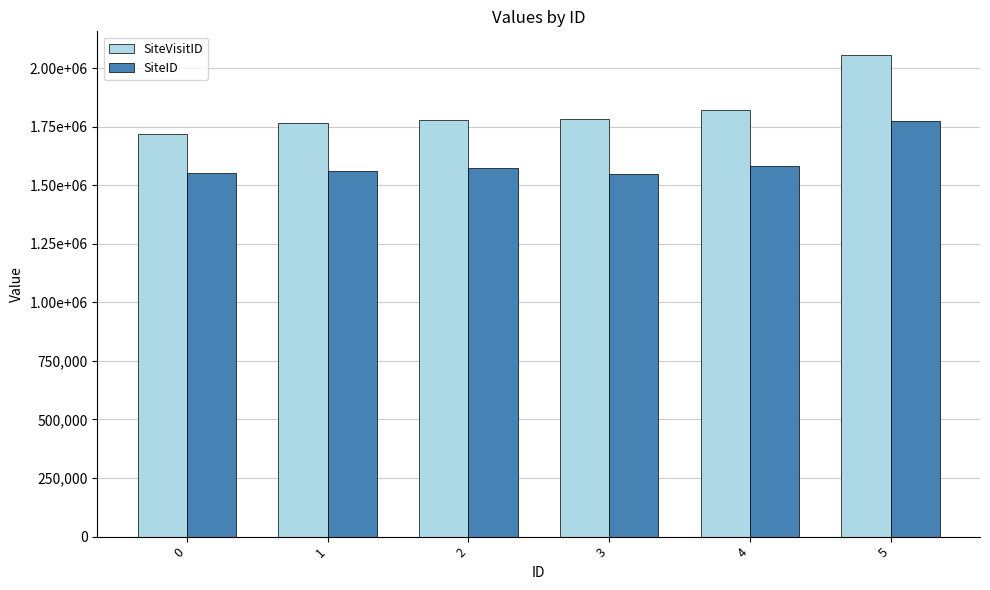

Are the bars horizontal?

No